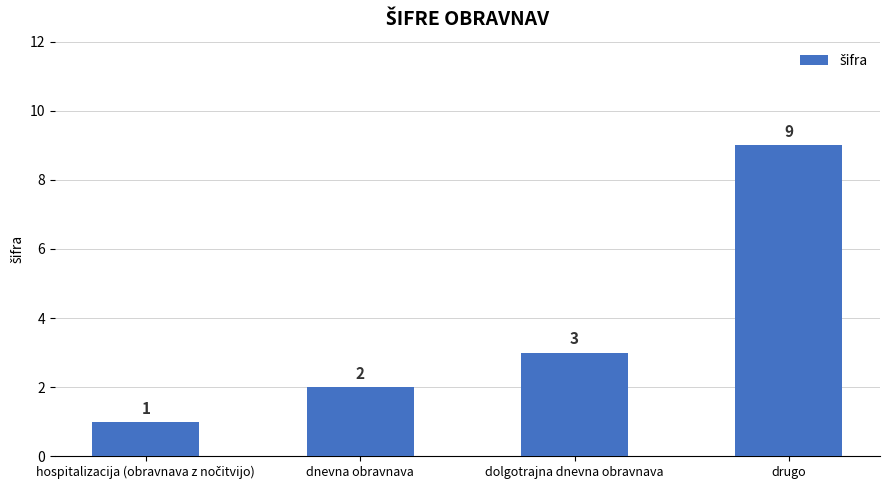

What is the difference between the values at drugo and dolgotrajna dnevna obravnava?

6